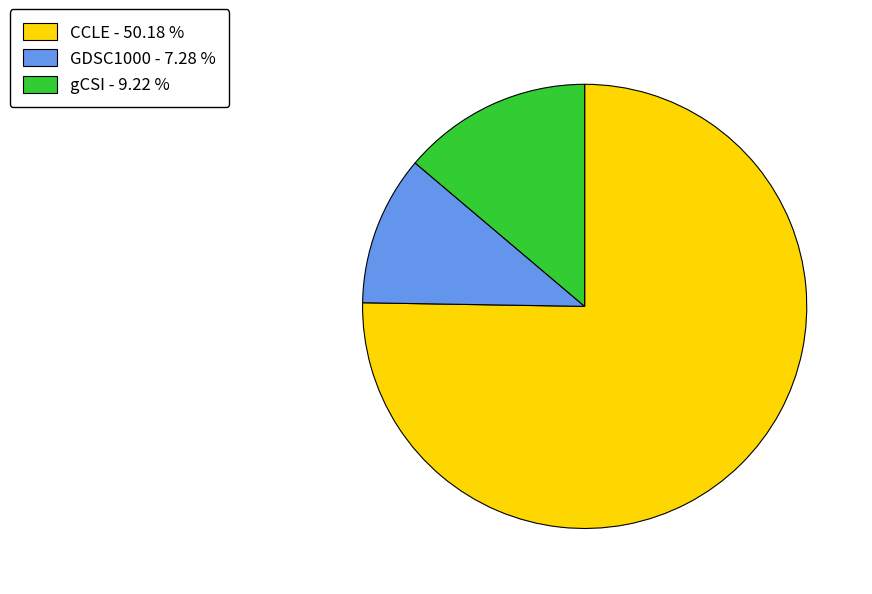

Is there a majority slice in this chart?

Yes